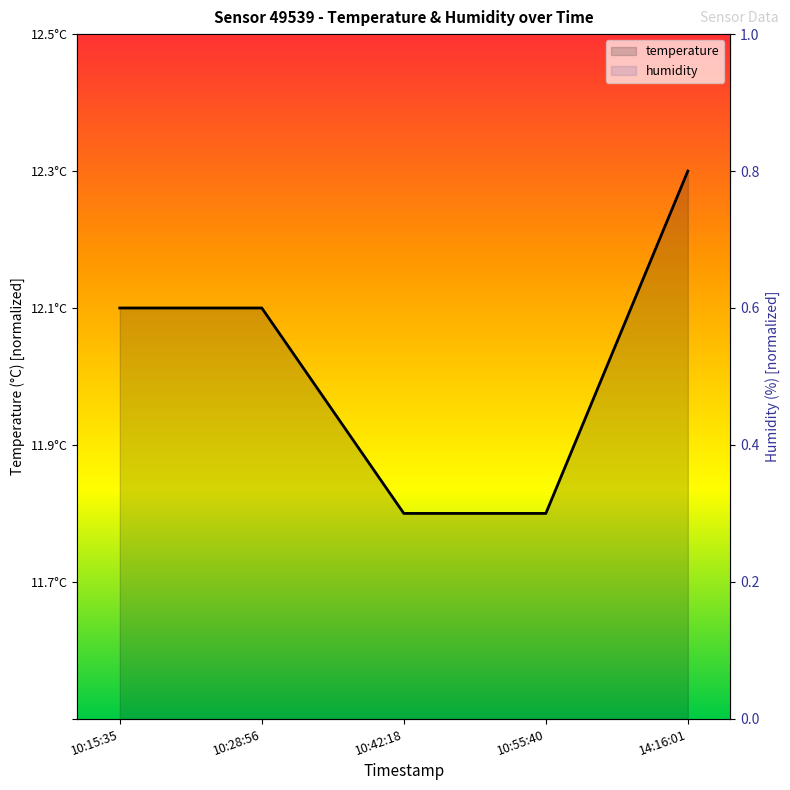

What is the maximum value shown in the chart?

0.8